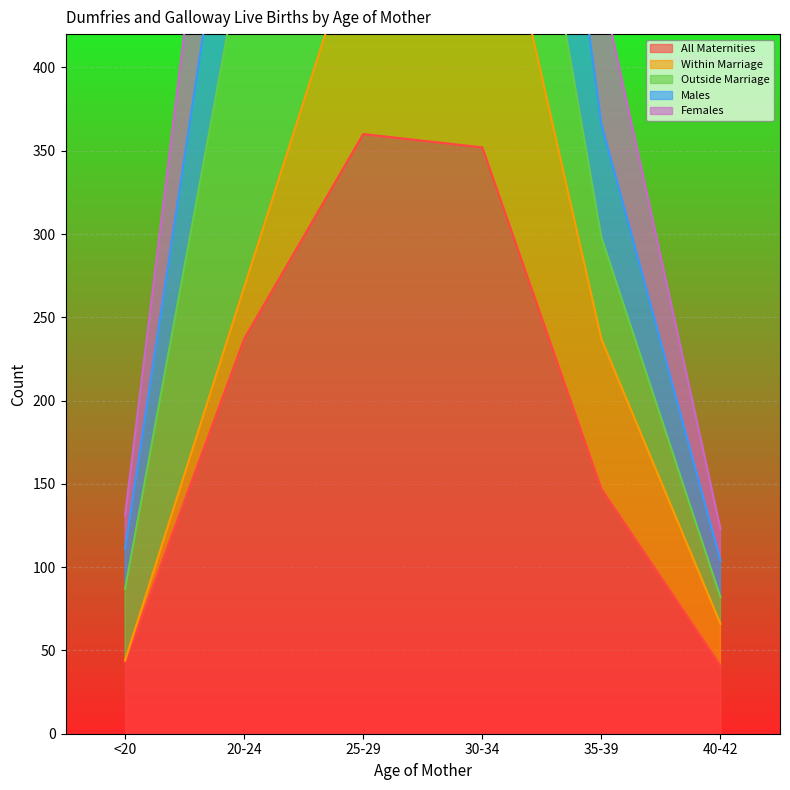

True or false: All Maternities has a value of 41 at 40-42.

True